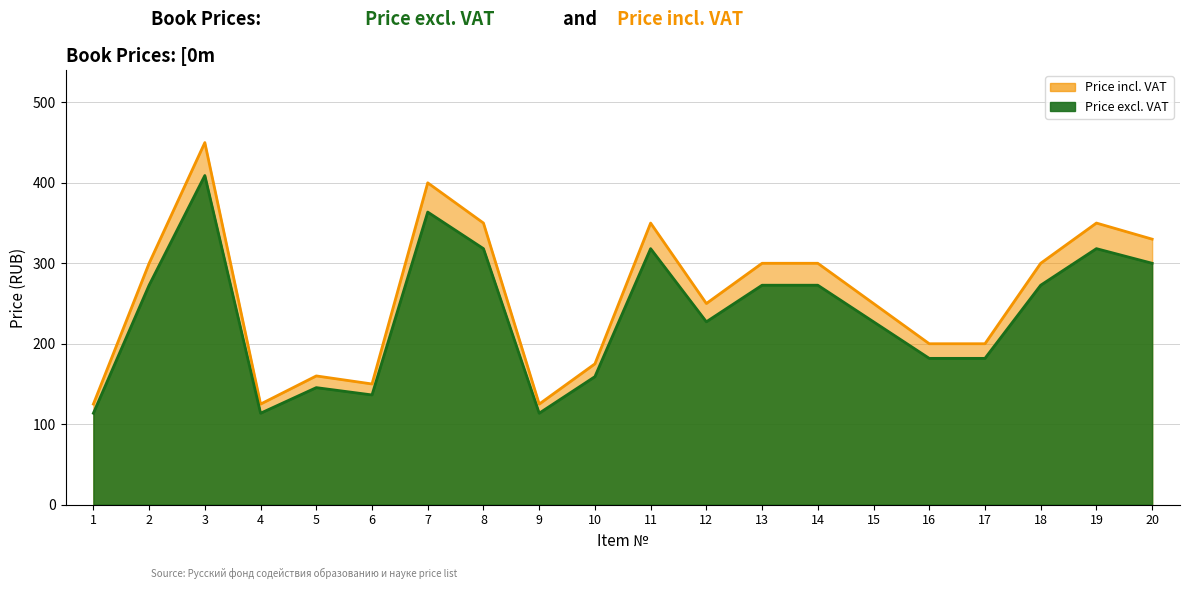

True or false: Price incl. VAT has a value of 525.1 at 14.

False